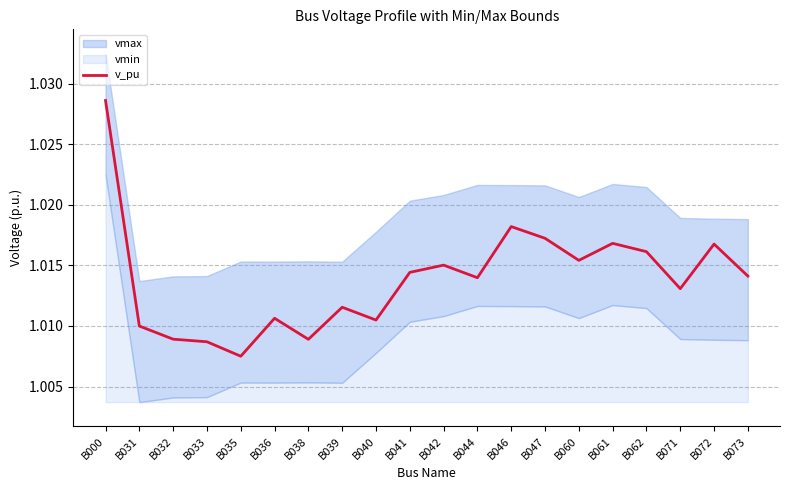

Is this an area chart (filled region under the line)?

No